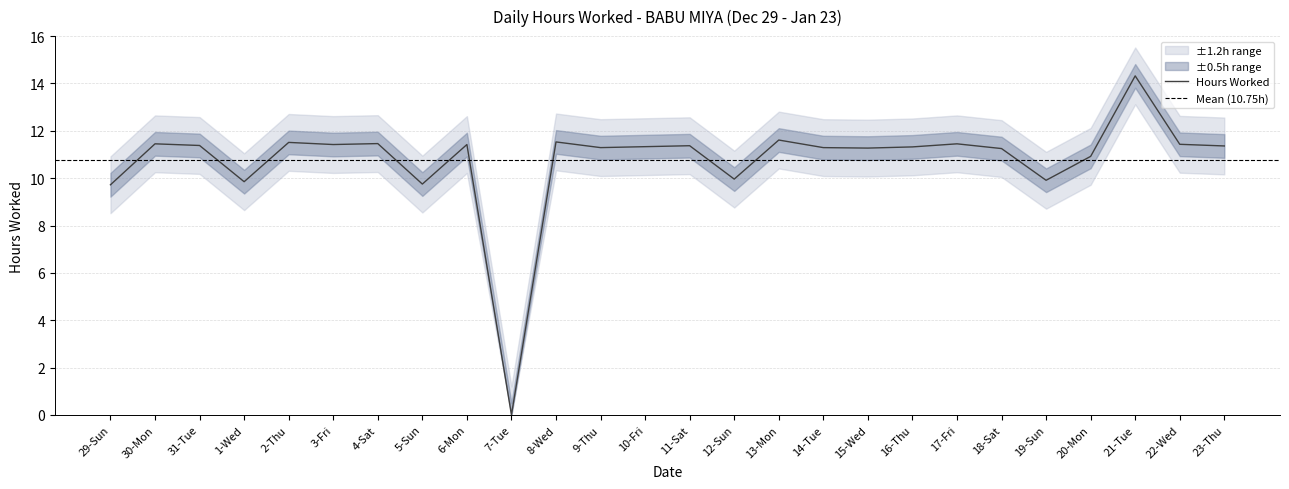

List the labels in order of value, smallest first.

7-Tue, 29-Sun, 5-Sun, 1-Wed, 19-Sun, 12-Sun, 20-Mon, 18-Sat, 15-Wed, 9-Thu, 14-Tue, 16-Thu, 10-Fri, 23-Thu, 11-Sat, 31-Tue, 3-Fri, 6-Mon, 22-Wed, 30-Mon, 17-Fri, 4-Sat, 2-Thu, 8-Wed, 13-Mon, 21-Tue